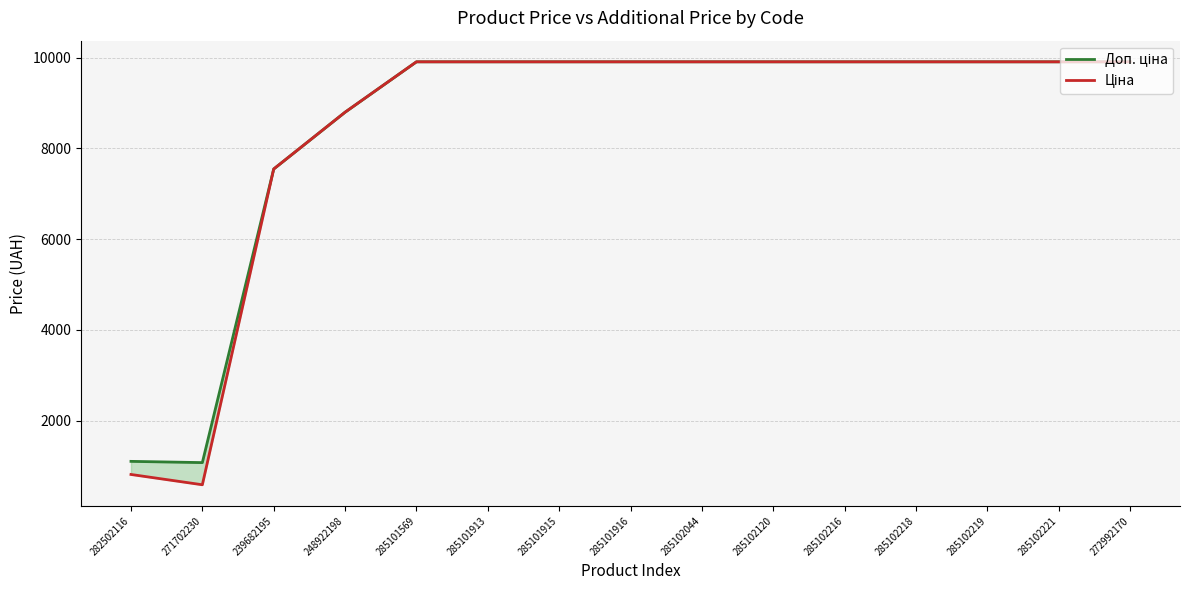

What is the value of the Ціна point at the 12th from the left?

9908.5